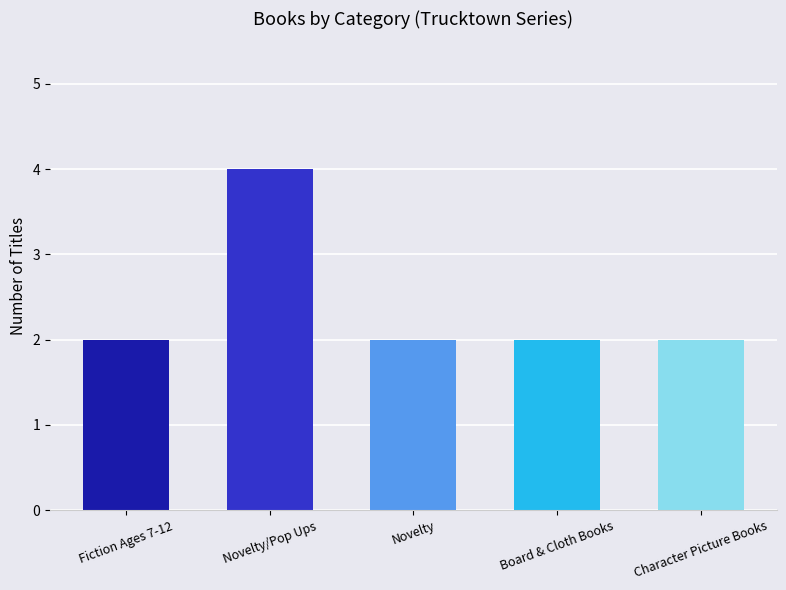

The value at Character Picture Books is 3. True or false?

False